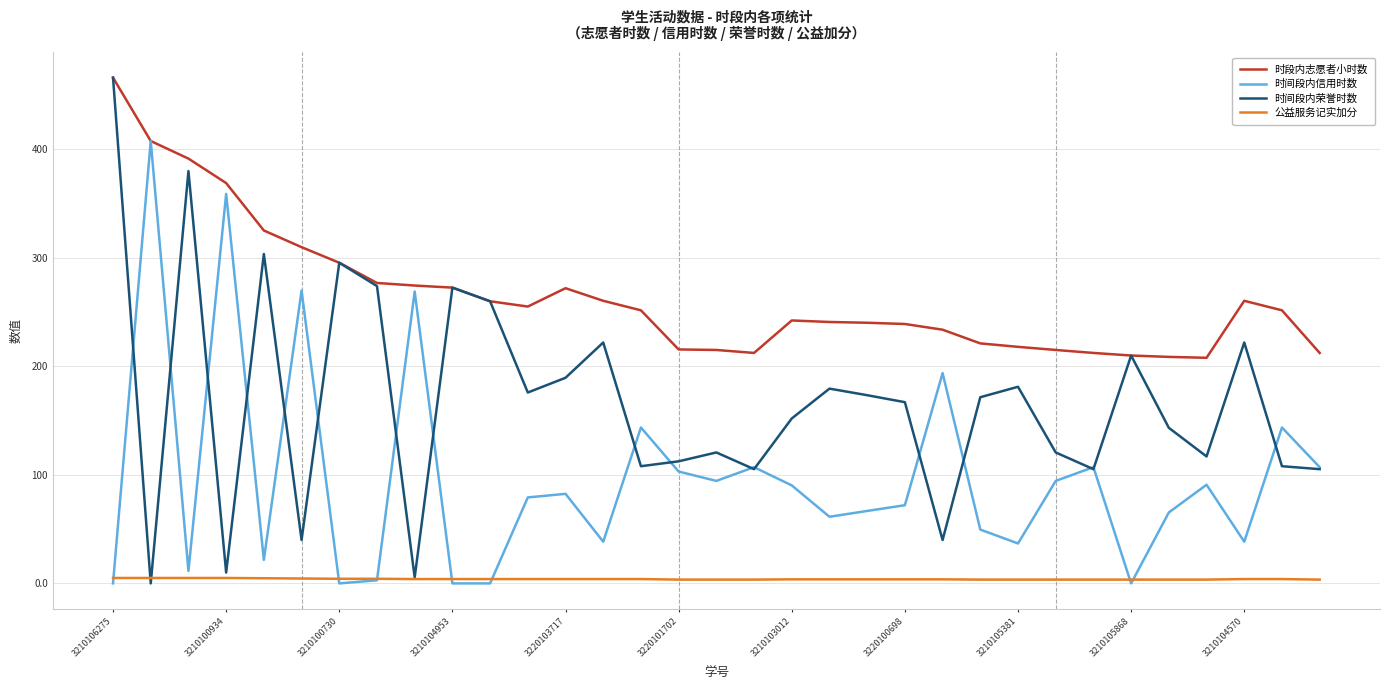

Does the chart have visible grid lines?

Yes